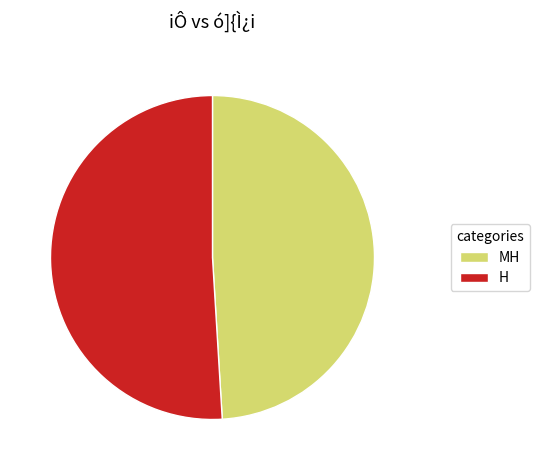

How many segments does this pie chart have?

2